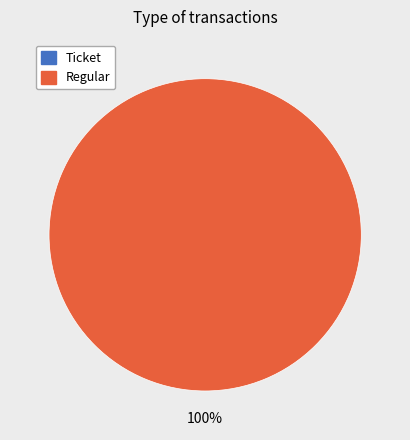

What is the largest slice in the pie chart?

Regular